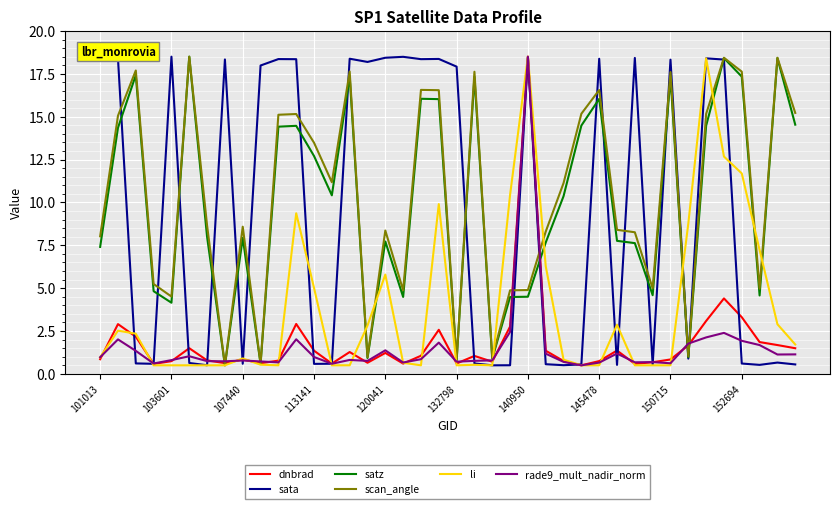

What is the smallest value displayed?

0.5